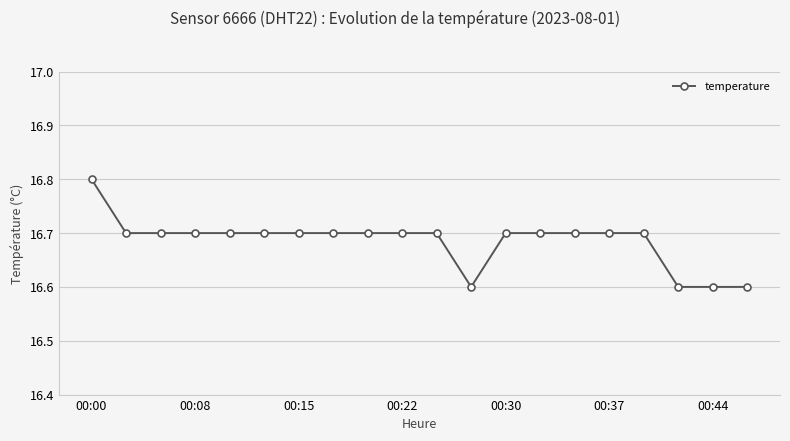

Reading left to right, list all the values displayed in this chart.

16.8	16.7	16.7	16.7	16.7	16.7	16.7	16.7	16.7	16.7	16.7	16.6	16.7	16.7	16.7	16.7	16.7	16.6	16.6	16.6